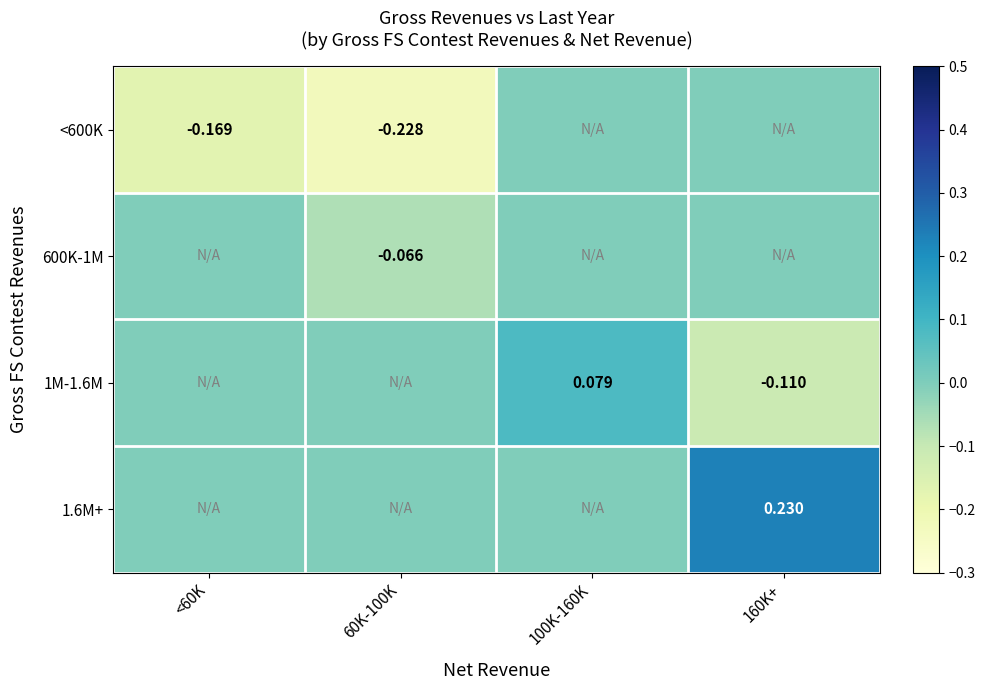

Which has a higher value, 160K+ or <60K?

160K+